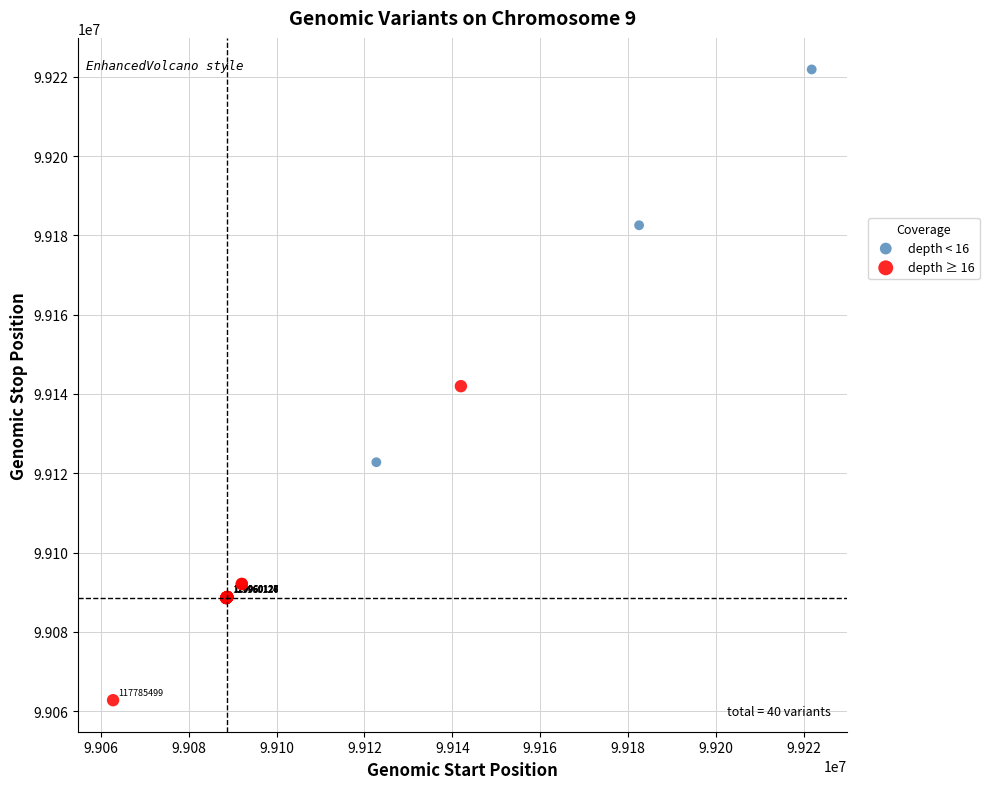

Which series contains the lowest Y value?

depth ≥ 16